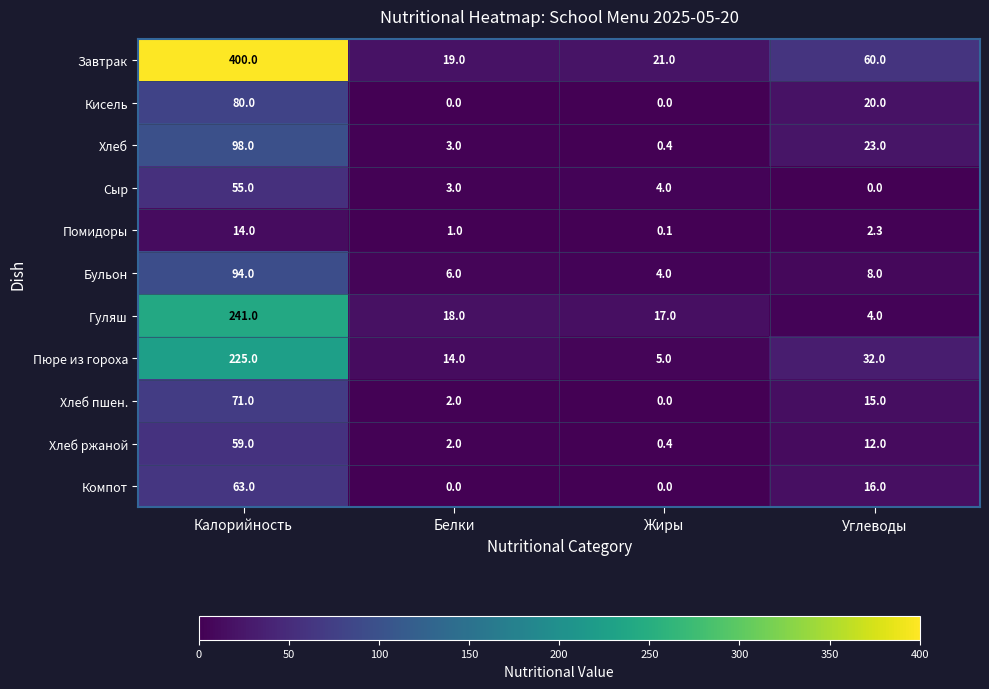

What is the sum of all Компот values?

79.0